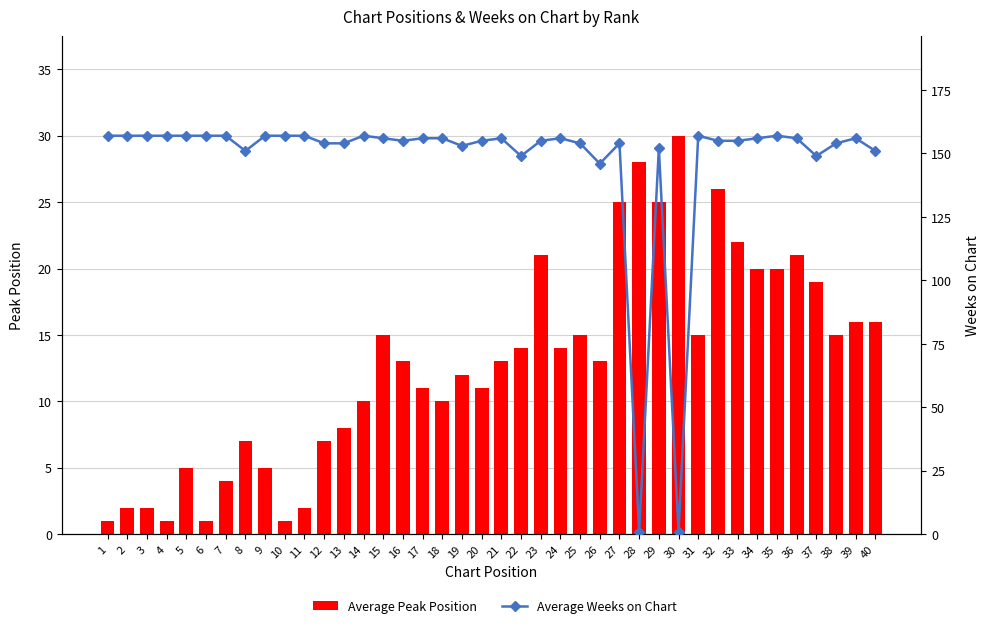

Reading left to right, transcribe all the data shown in this chart.

Average Peak Position: 1	2	2	1	5	1	4	7	5	1	2	7	8	10	15	13	11	10	12	11	13	14	21	14	15	13	25	28	25	30	15	26	22	20	20	21	19	15	16	16
Average Weeks on Chart: 157	157	157	157	157	157	157	151	157	157	157	154	154	157	156	155	156	156	153	155	156	149	155	156	154	146	154	1	152	1	157	155	155	156	157	156	149	154	156	151